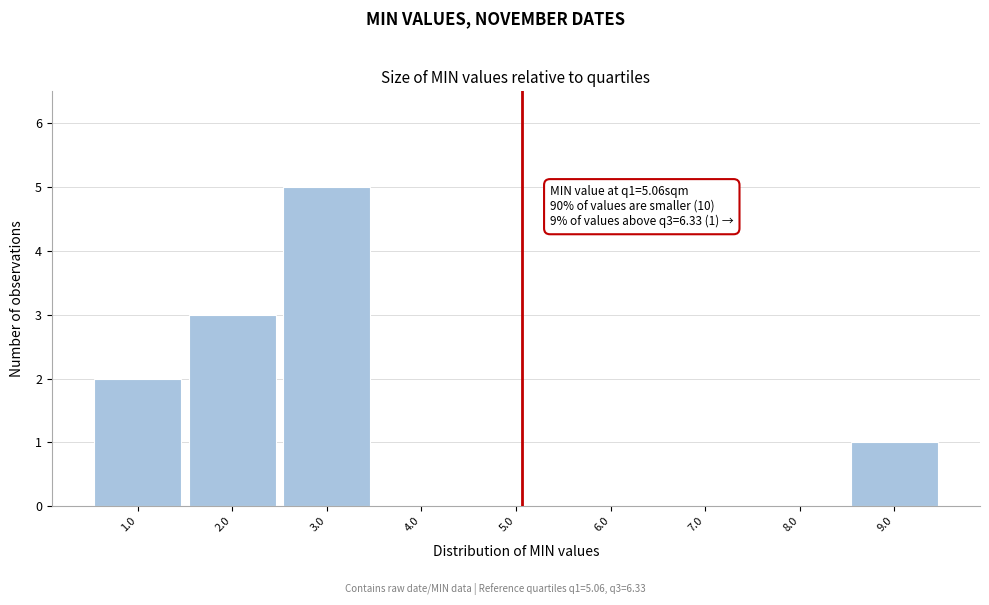

Over which range of the x-axis is the bar tallest?

2.5 to 3.5